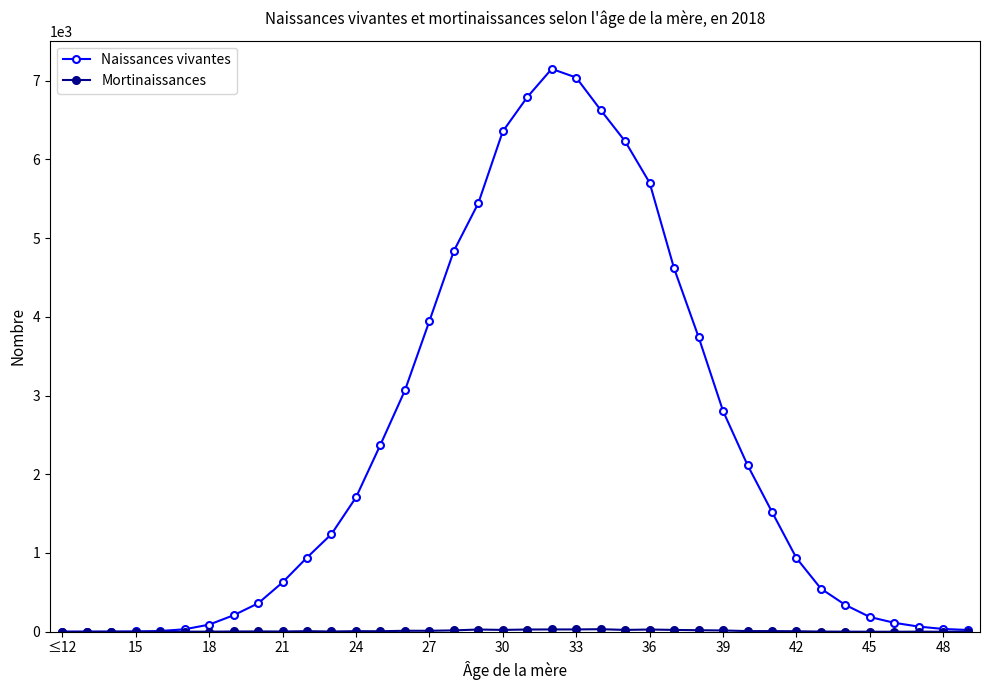

Which series has the widest spread of values?

Naissances vivantes